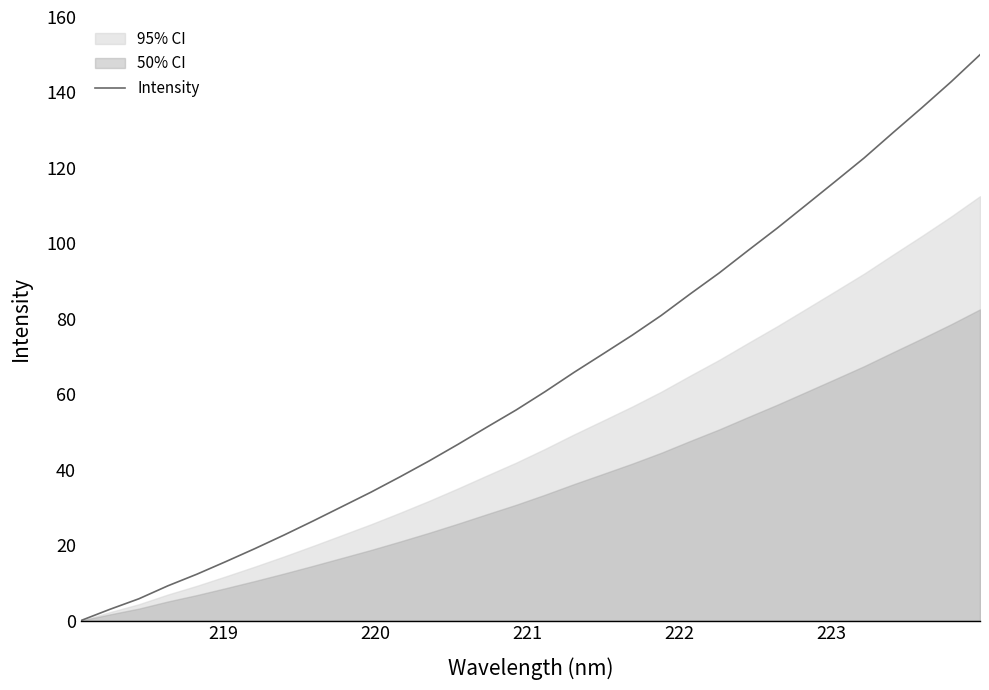

How many lines are shown in the chart?

1